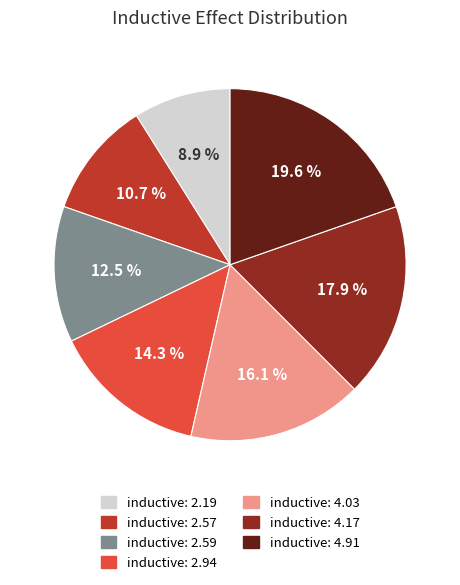

Which slice is the smallest?

inductive: 2.19